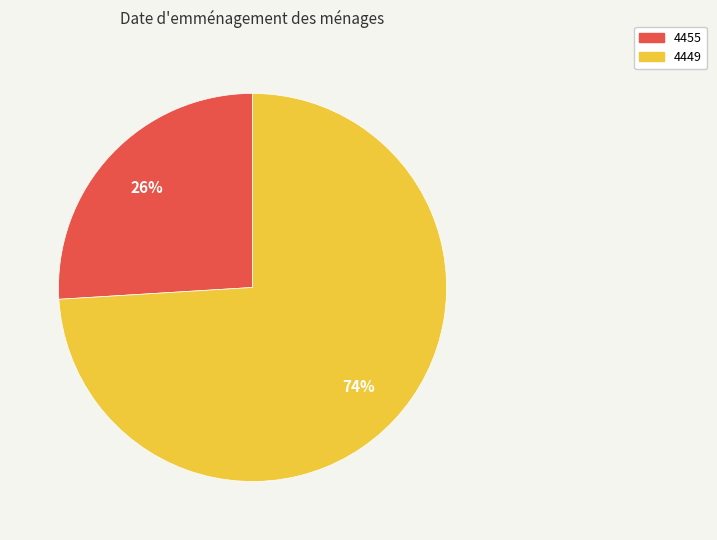

Rank the categories by value from highest to lowest.

4449, 4455